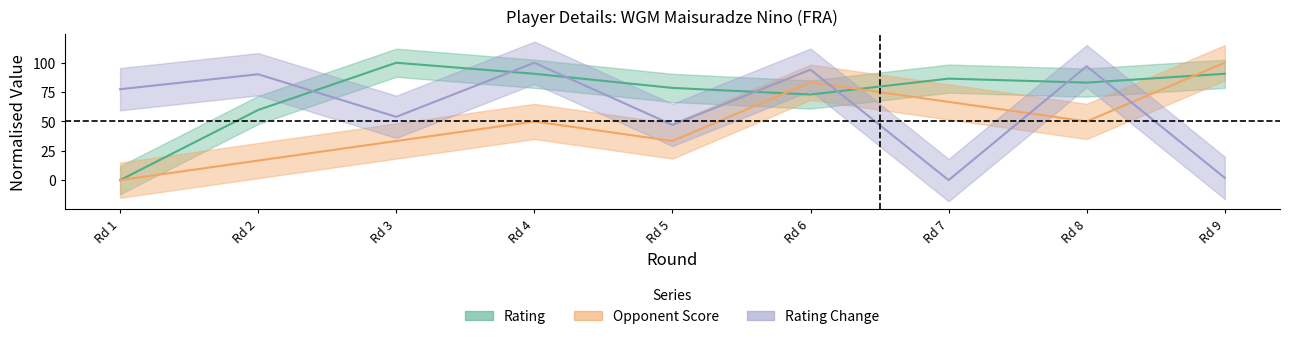

Reading left to right, extract all data points from this chart.

Rating: 0.0	59.8	100.0	90.6	78.6	72.9	86.5	83.1	90.6
Opponent Score: 0.0	16.7	33.3	50.0	33.3	83.3	66.7	50.0	100.0
Rating Change: 77.5	90.2	53.9	100.0	47.1	94.1	0.0	97.1	2.0